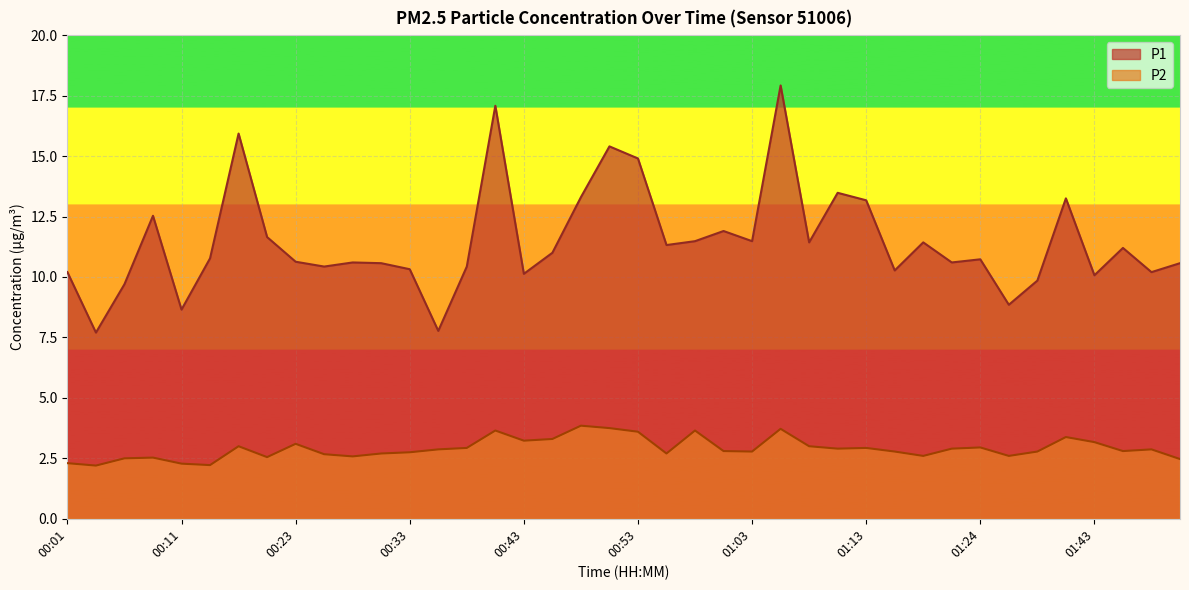

Which category has the highest value in the P1 series?

01:05